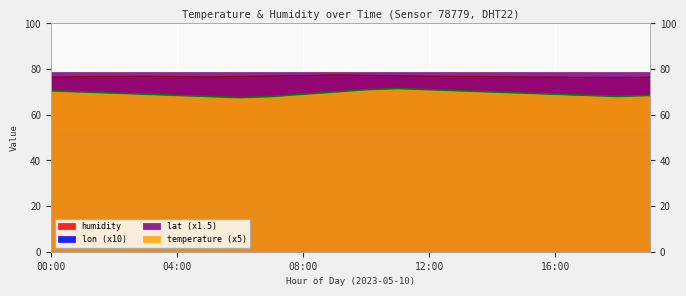

True or false: humidity and temperature cross at least once.

False